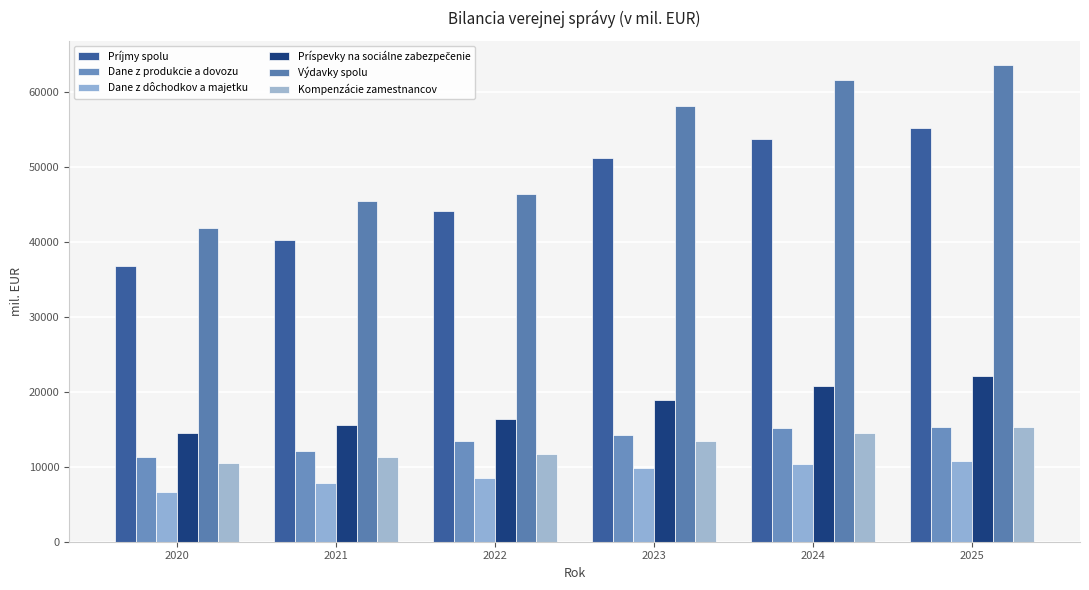

Is it true that Príspevky na sociálne zabezpečenie equals 18884.6 at 2023?

True